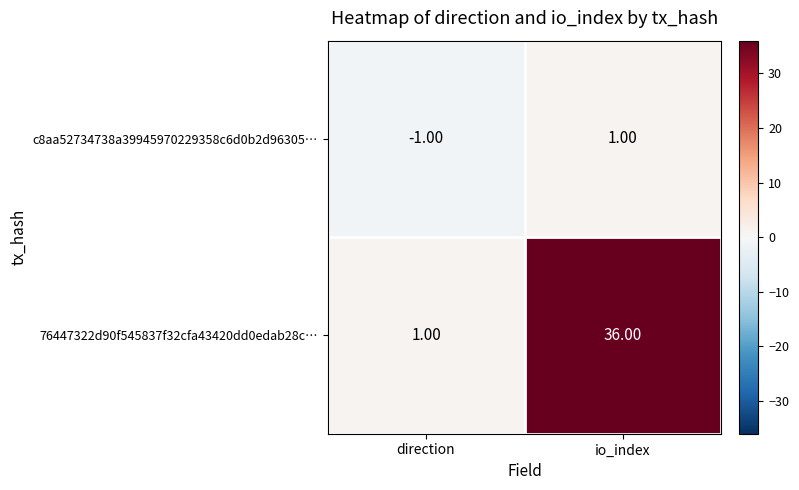

What is the difference between the highest and lowest values at io_index?

35